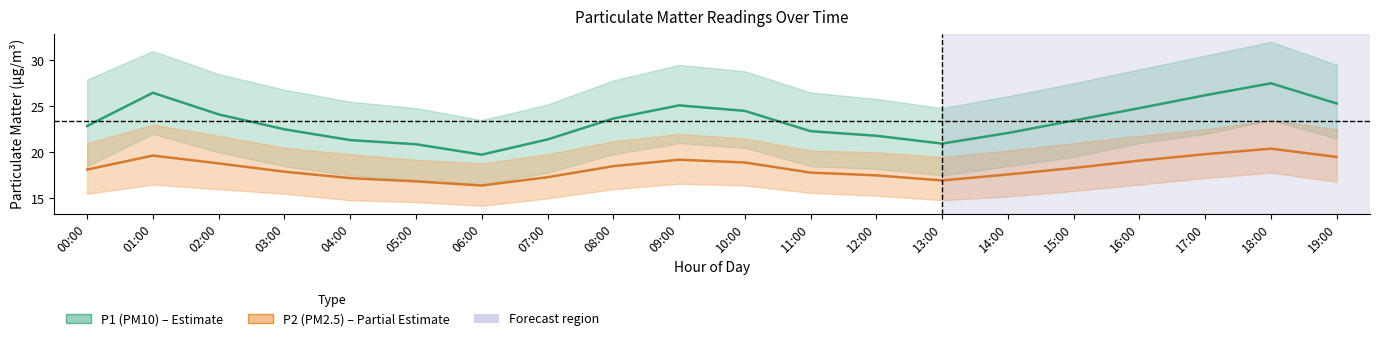

Where is P2 (PM2.5) nearest to the value 18?

03:00